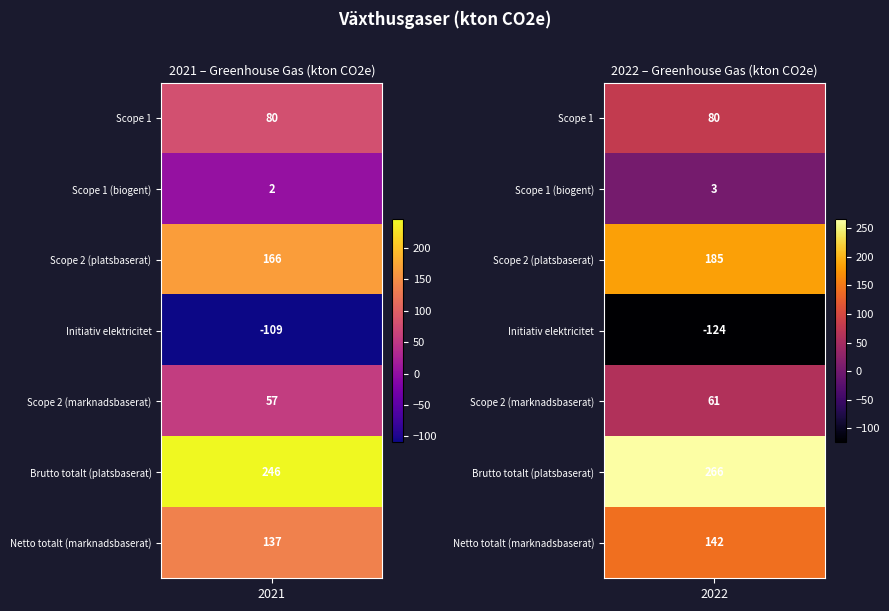

How many distinct data groups are displayed?

7